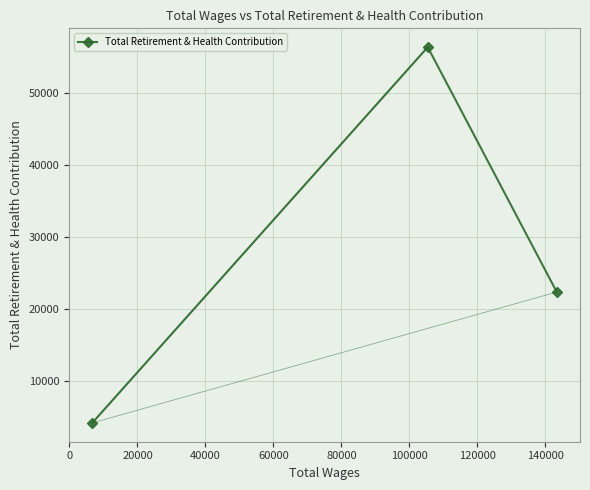

What is the average value?

27598